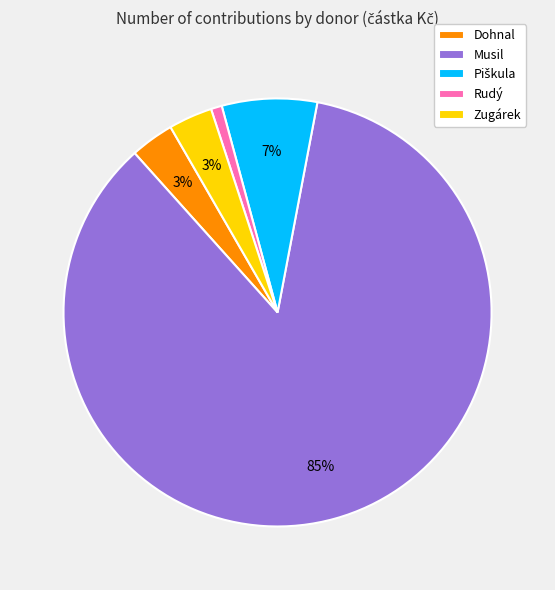

Which has a higher value, Musil or Dohnal?

Musil